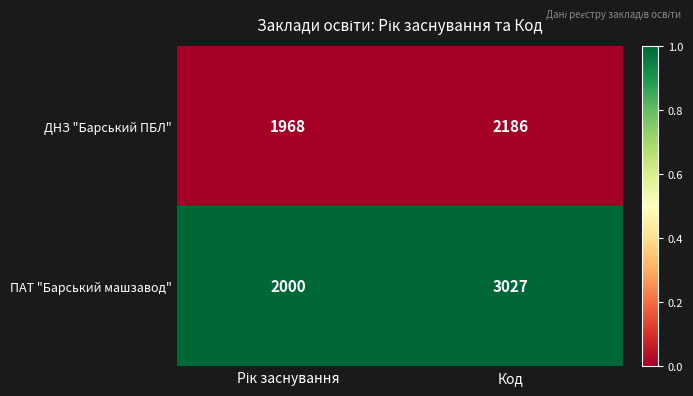

What is the total value across all series at Код?

5213